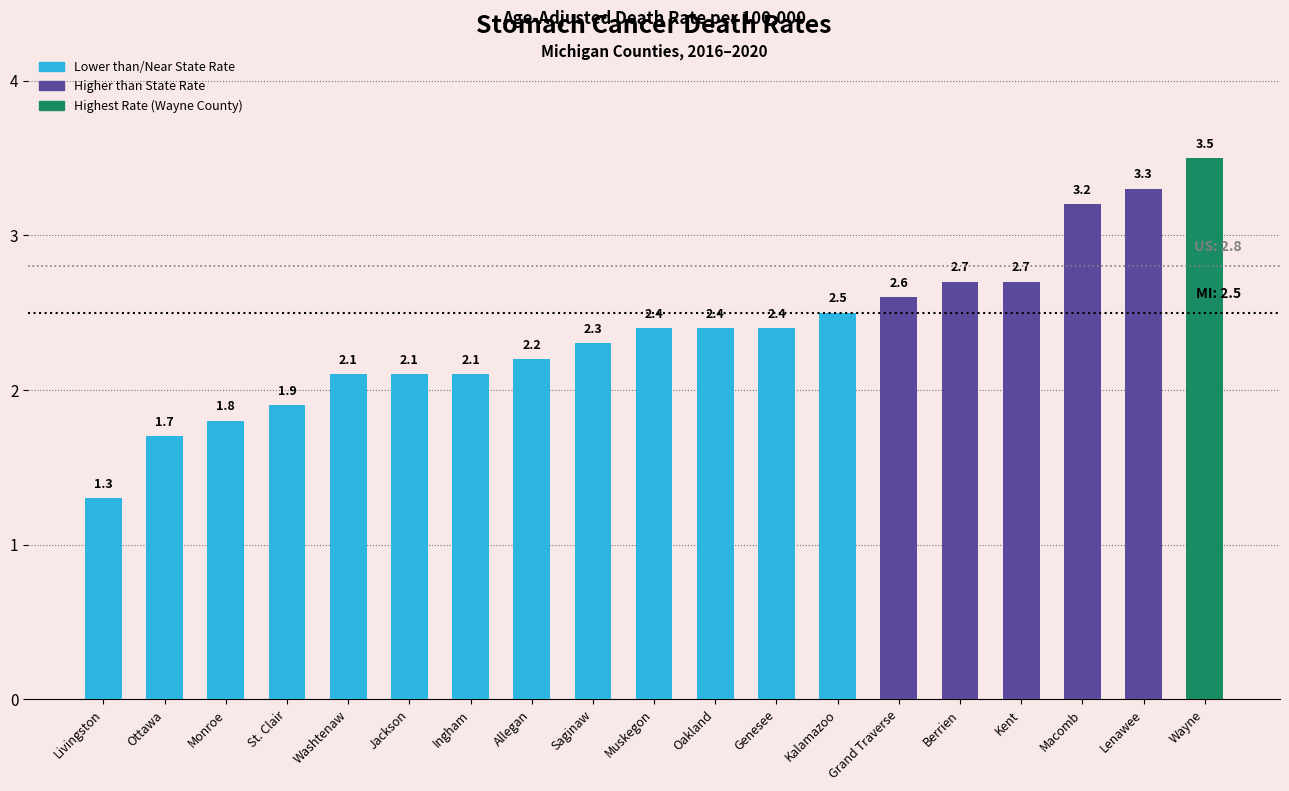

What is the approximate value at Lenawee?

3.3